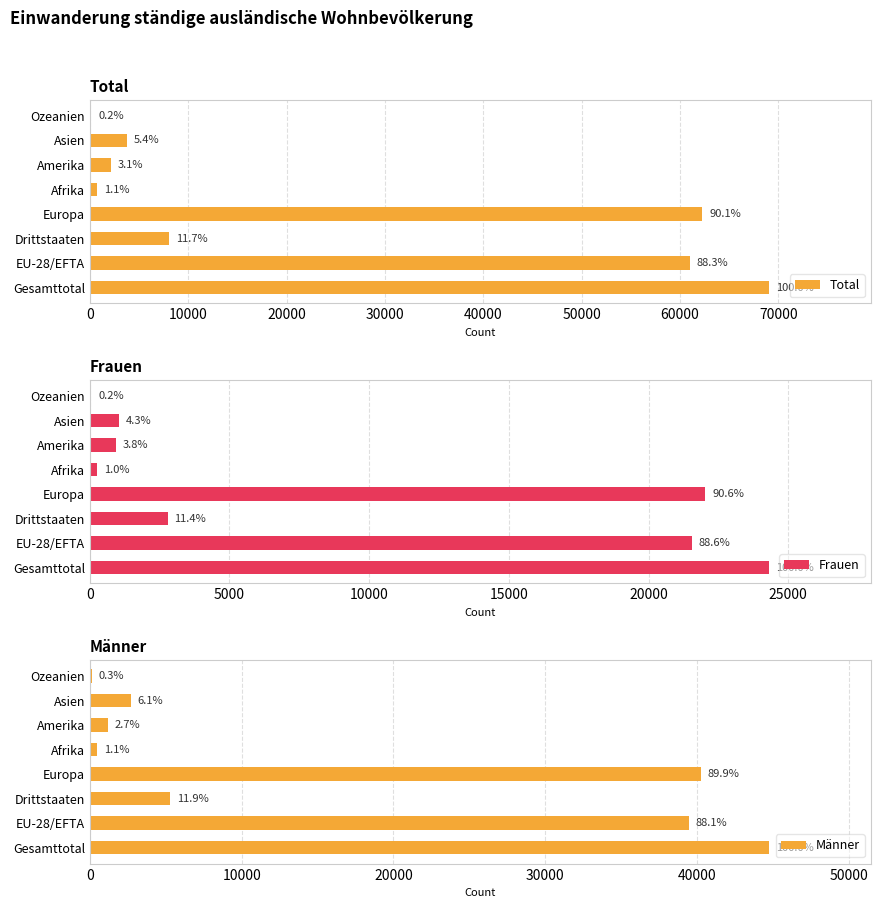

How many bars are there in each group?

3